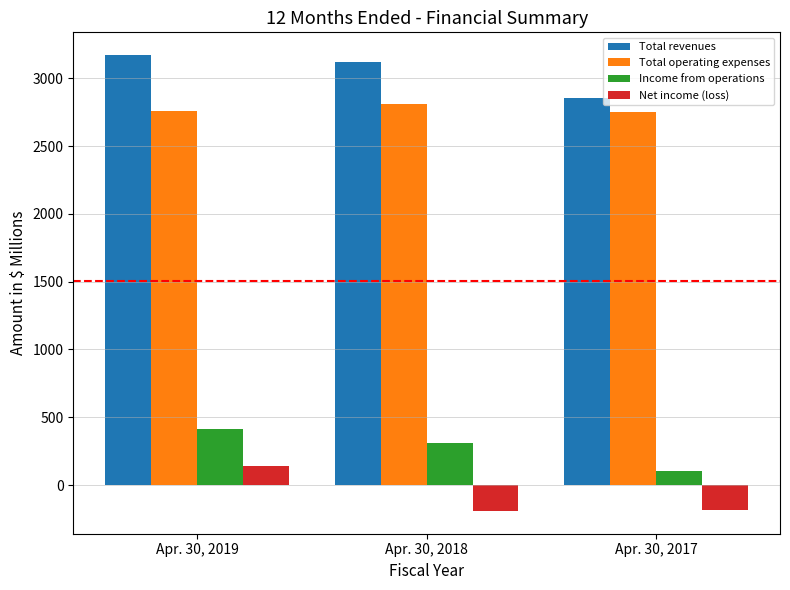

At which category does the chart reach its peak across all series?

Apr. 30, 2019